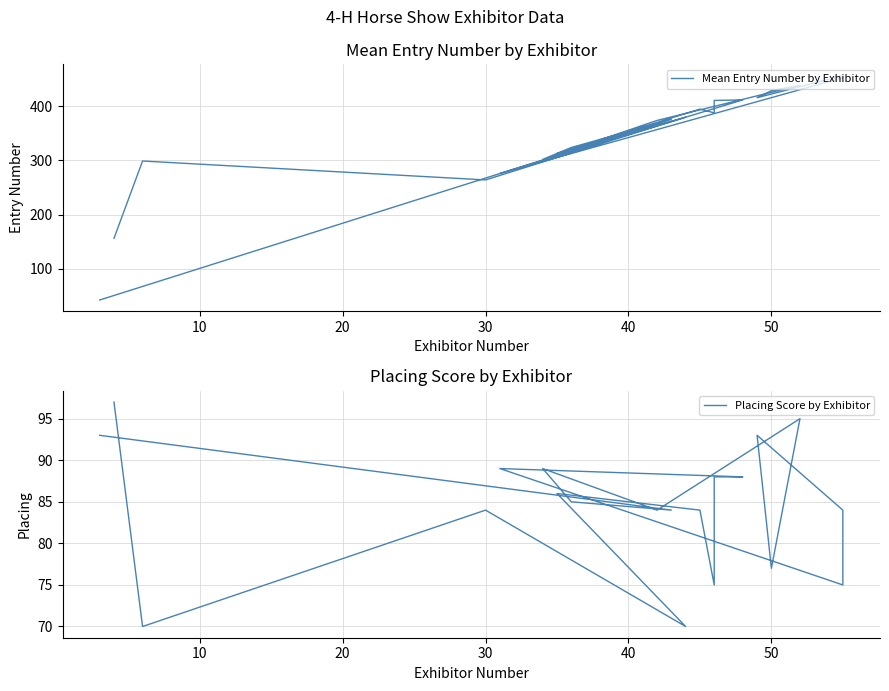

What is the highest value of the Placing Score by Exhibitor series?

97